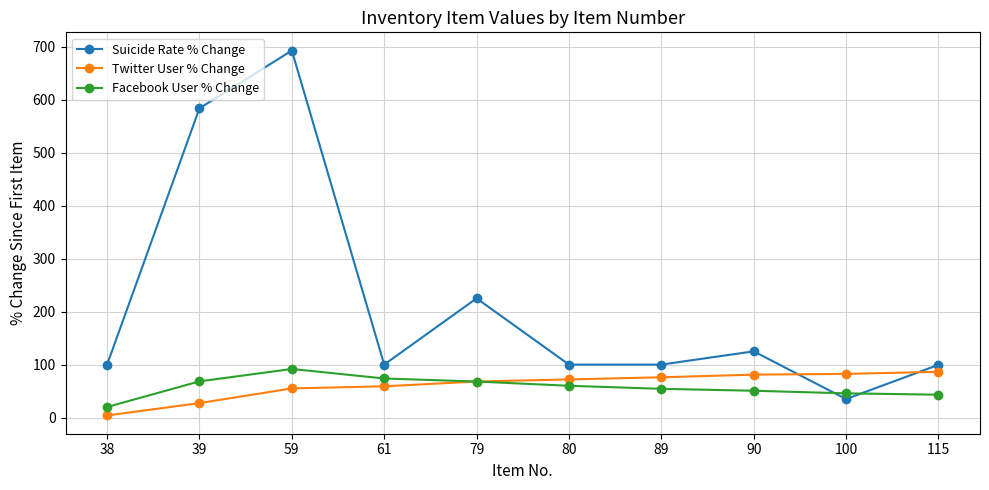

What is the total value across all series at 39?

679.3